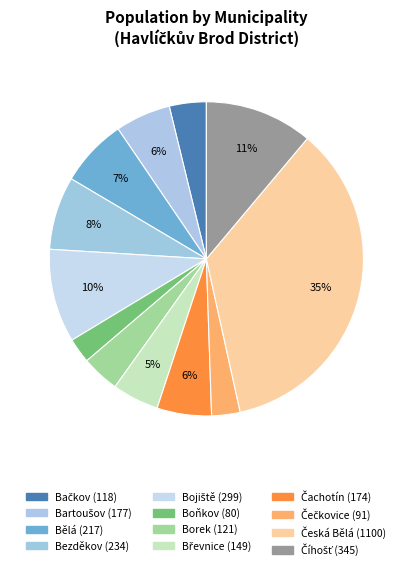

Is it true that Bezděkov is 8% of the pie?

True